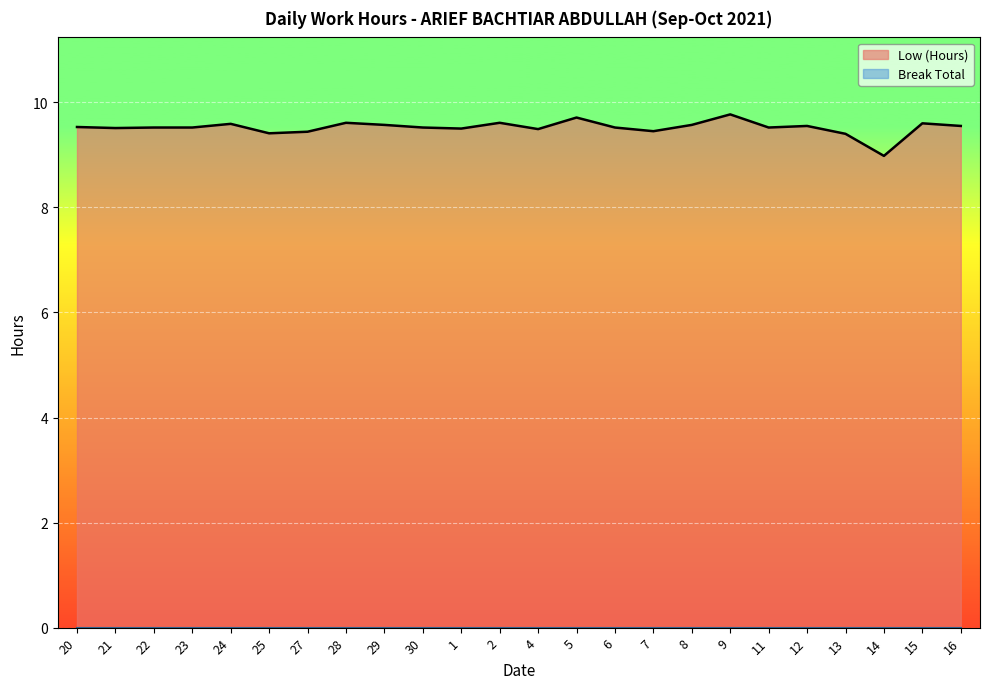

Where is the data nearest to the value 9?

14